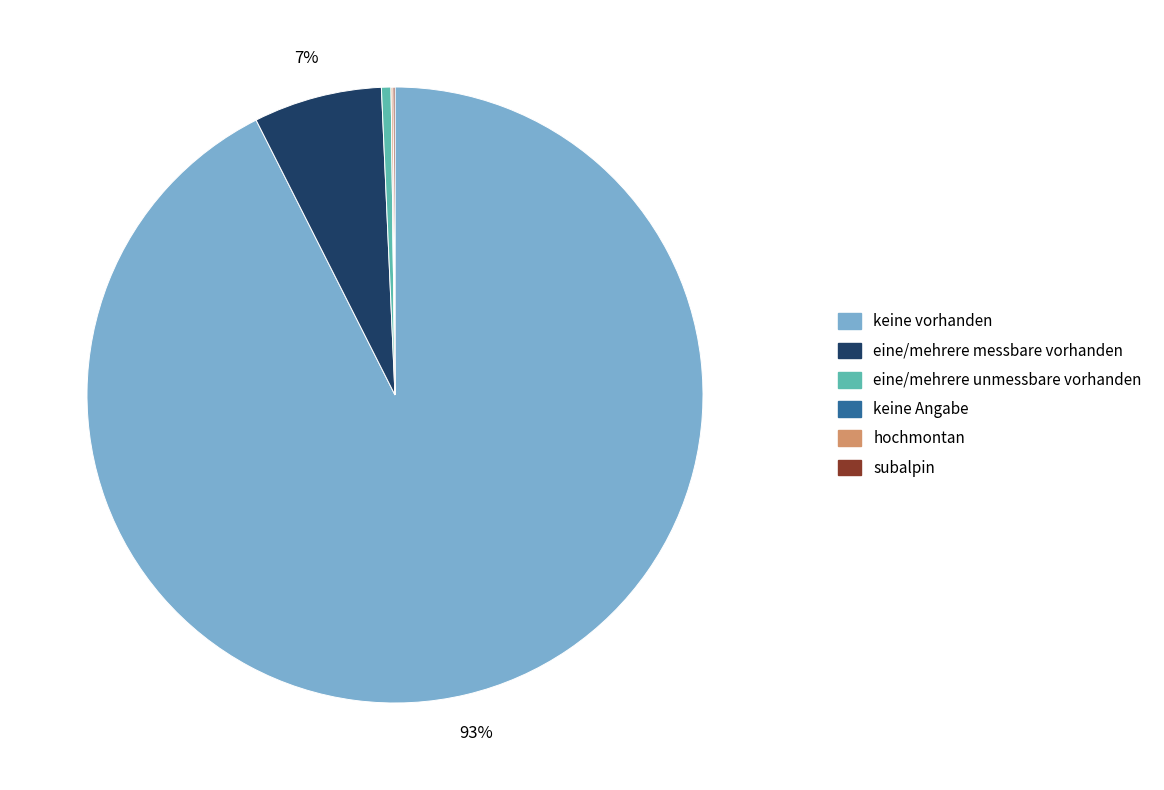

Is there a majority slice in this chart?

Yes